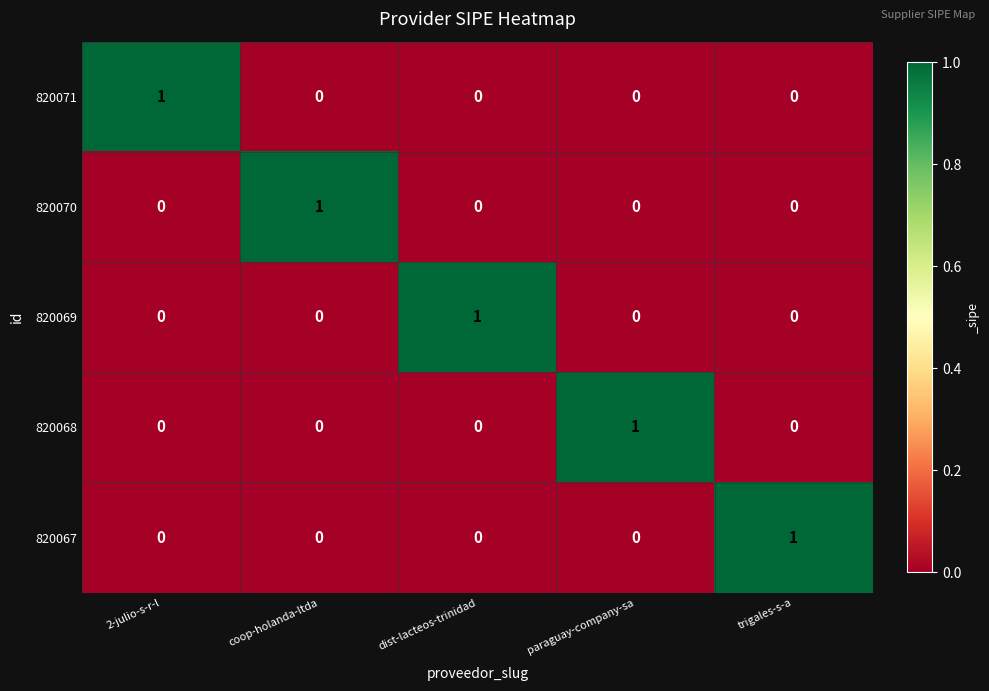

Reading right to left, what are all the values shown in this chart?

820071: 0	0	0	0	1
820070: 0	0	0	1	0
820069: 0	0	1	0	0
820068: 0	1	0	0	0
820067: 1	0	0	0	0